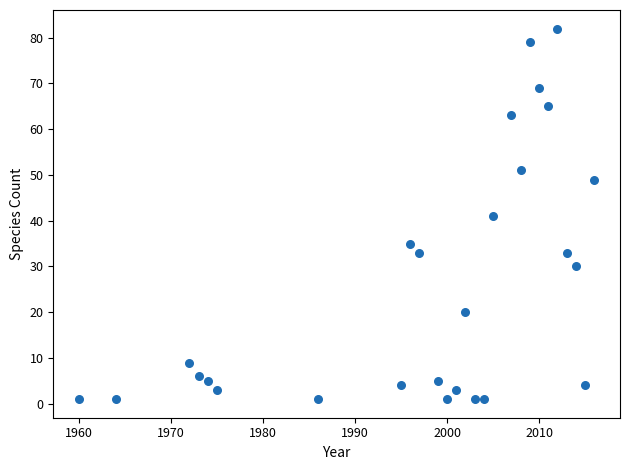

What is the range of X values (max minus min)?

56